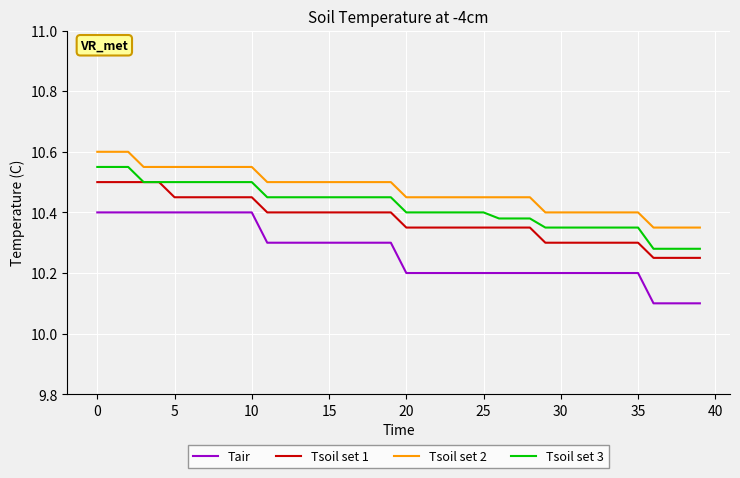

Which series has the largest total across all categories?

Tsoil set 2